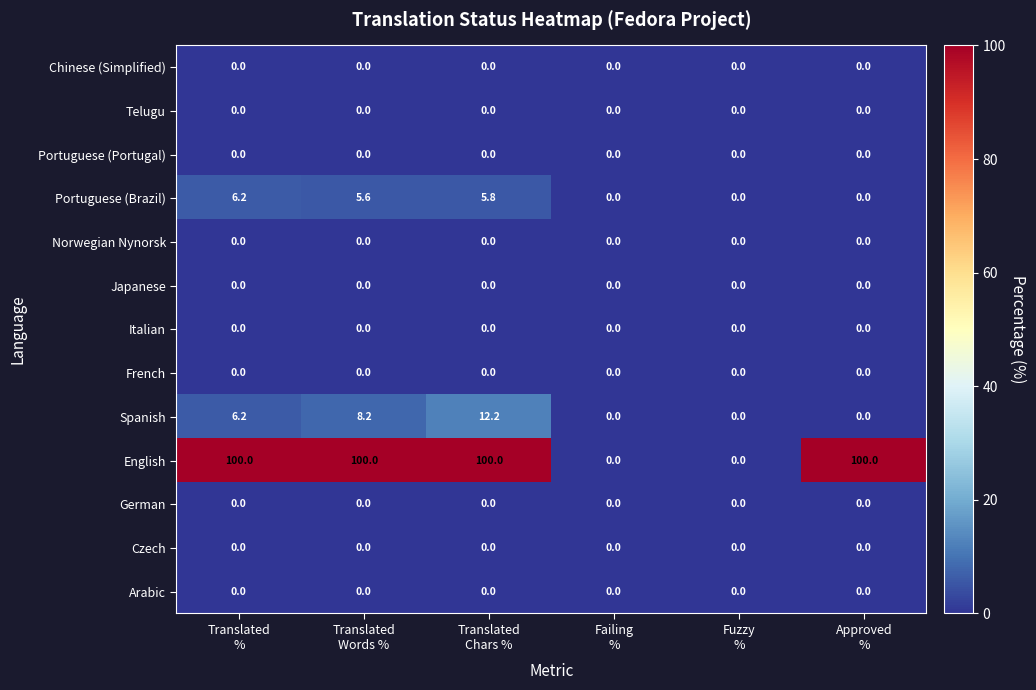

What is the greatest value displayed?

100.0